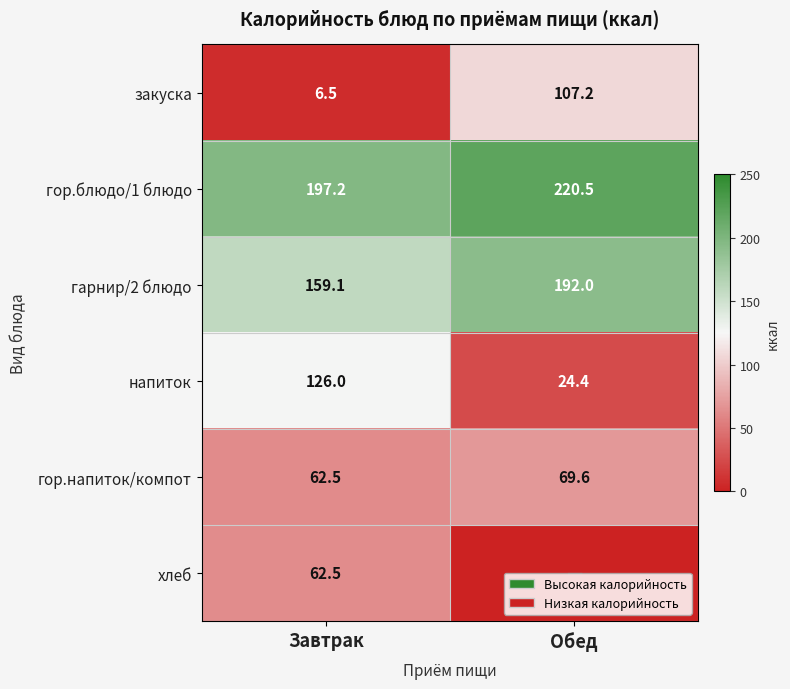

What is the total value across all series at Завтрак?

613.8